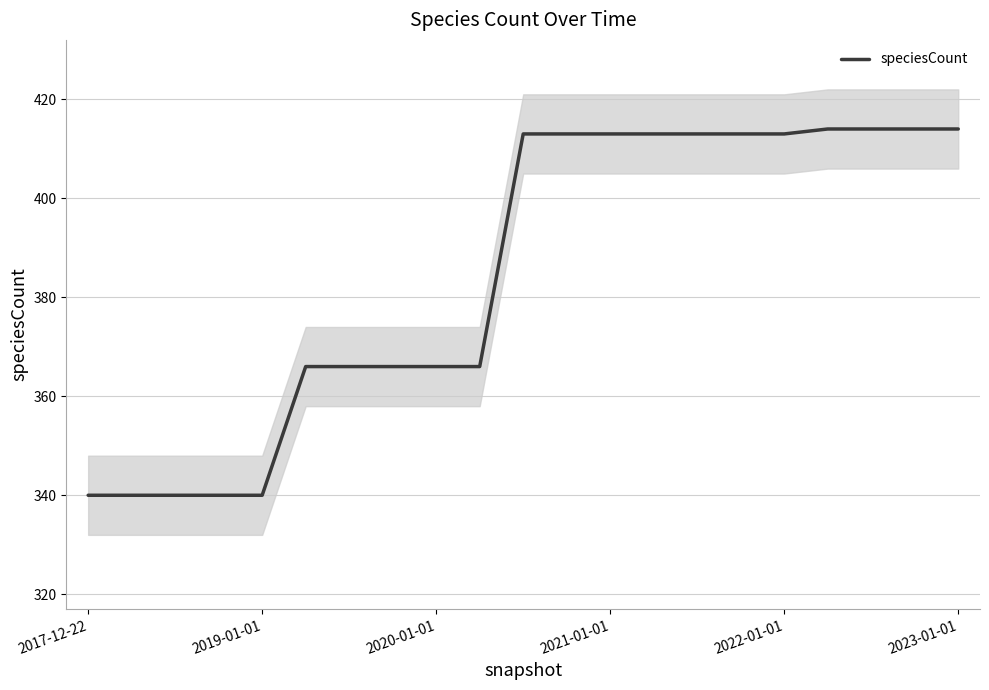

True or false: there are more than 2 points higher than both neighbors.

False